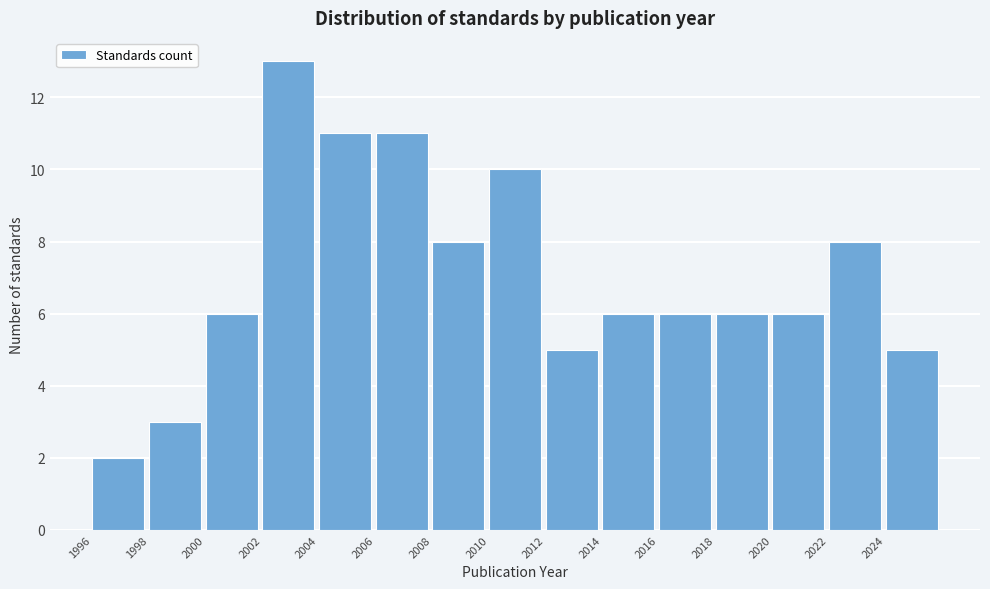

Over which range of the x-axis is the bar tallest?

2002 to 2004